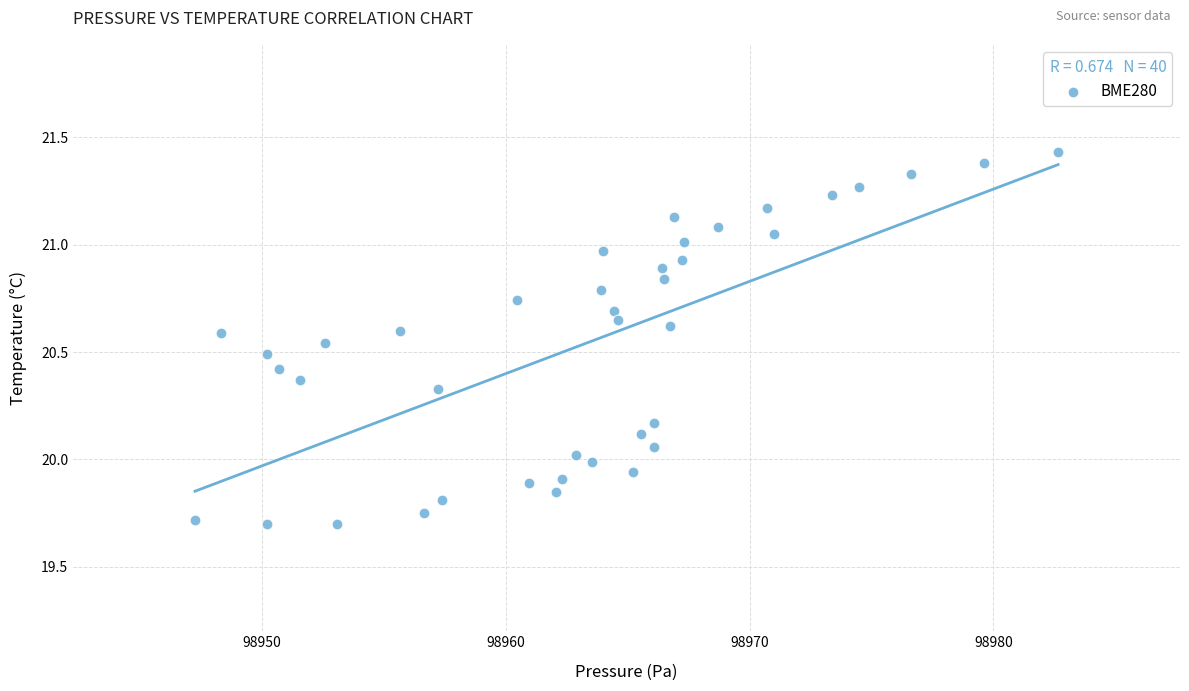

What is the range of X values (max minus min)?

35.4